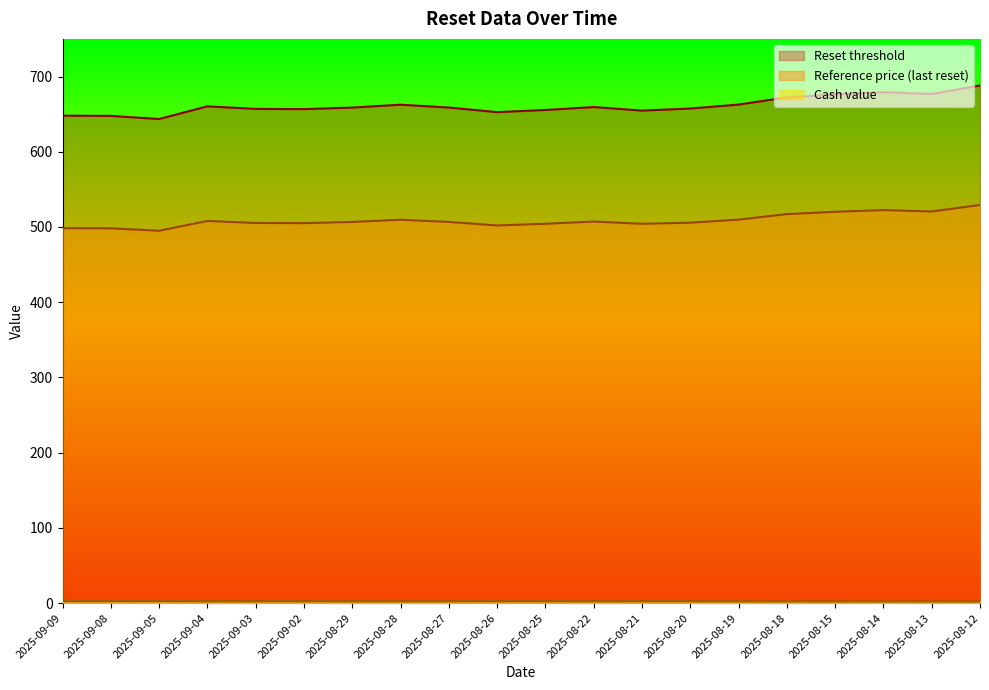

Is it true that Reference price equals 507.2 at 2025-08-22?

True